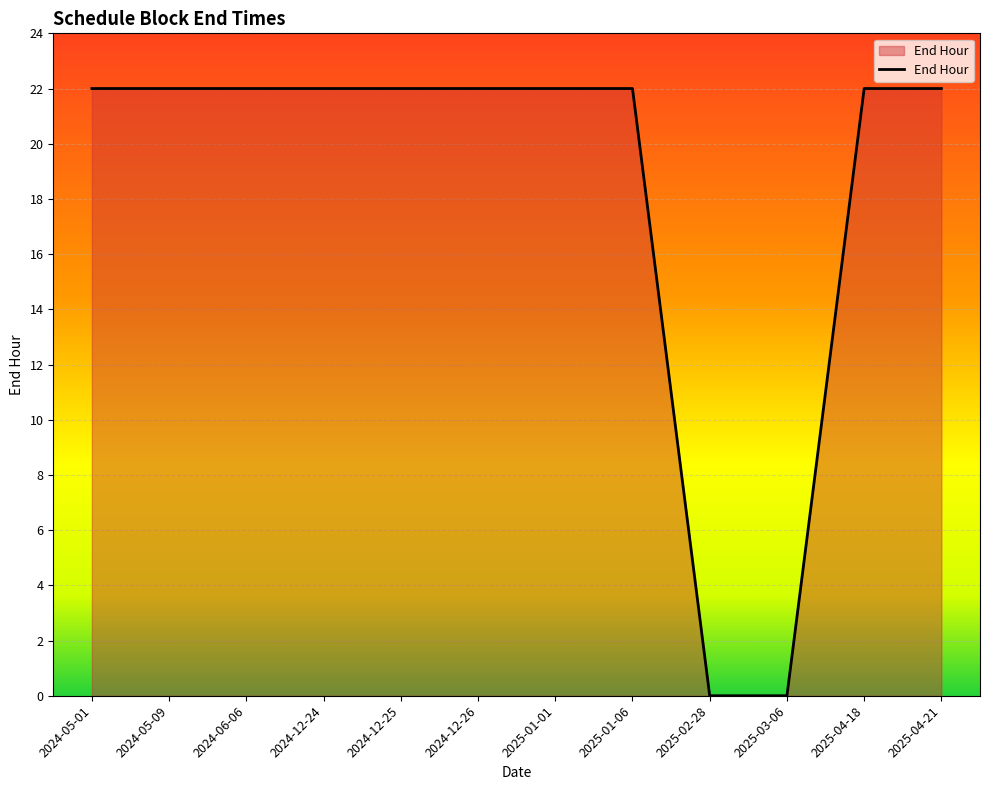

Read the value at 2024-12-24.

22